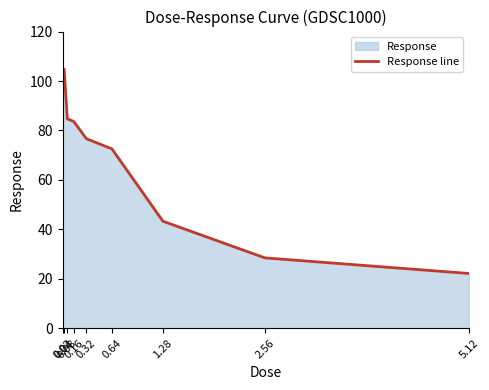

Reading right to left, extract all data points from this chart.

5.12=22.2	2.56=28.5	1.28=43.3	0.64=72.6	0.32=76.7	0.16=83.6	0.08=84.7	0.04=104.8	0.02=96.7